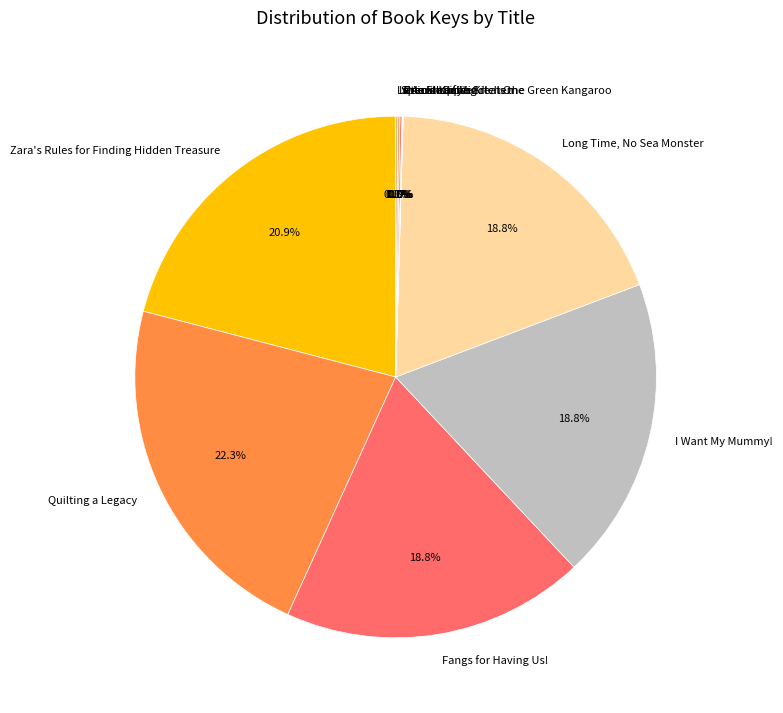

Which has a higher value, Quilting a Legacy or I Want My Mummy!?

Quilting a Legacy